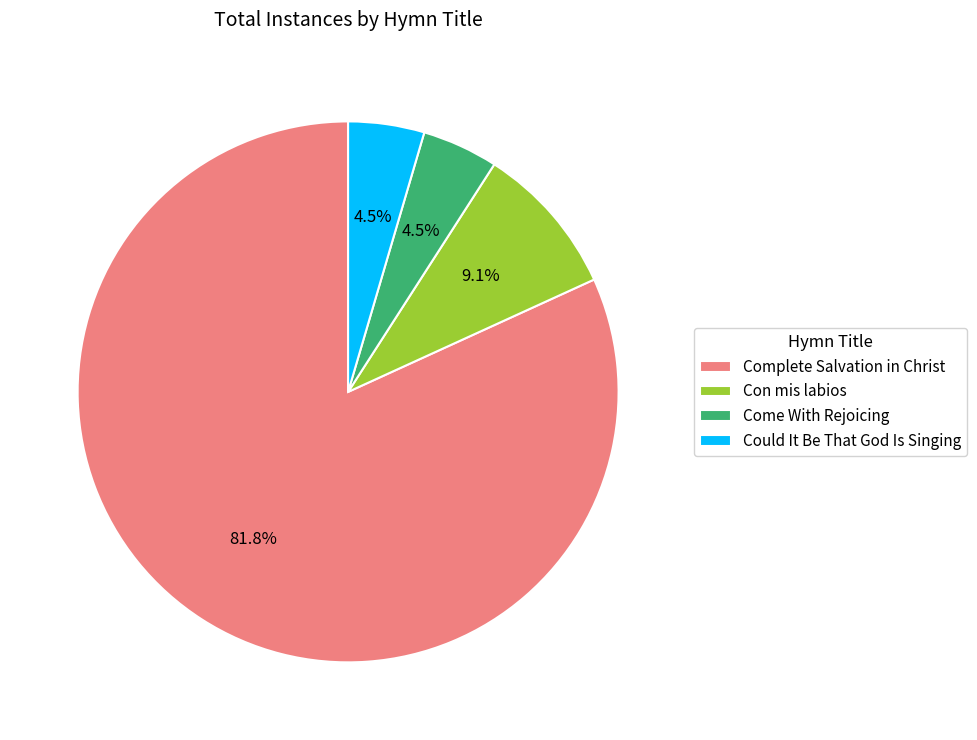

Is Con mis labios the majority of the pie?

No